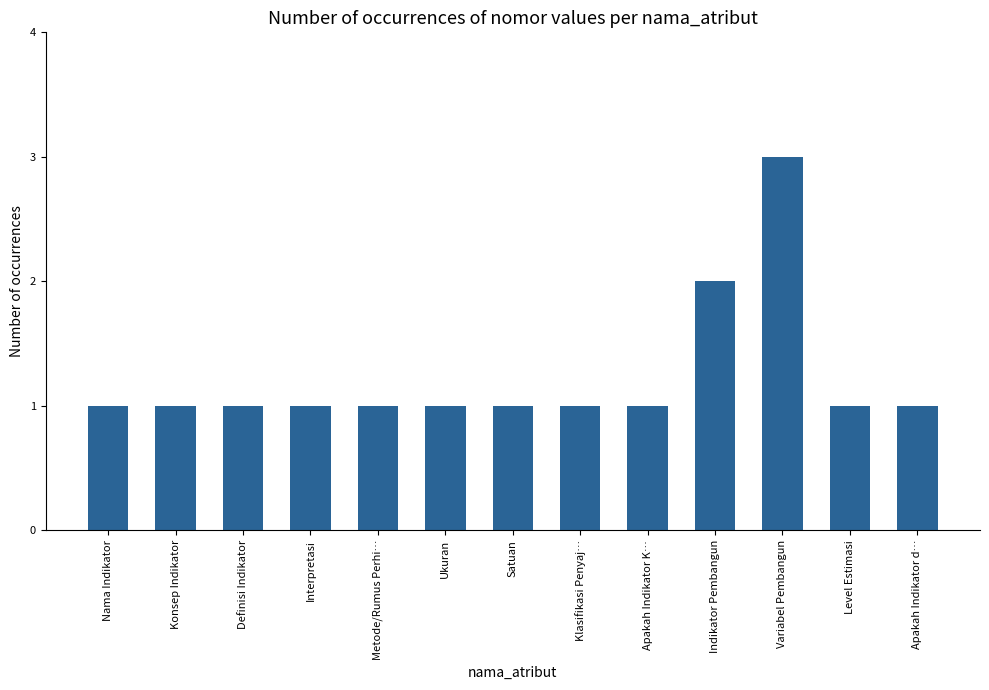

What position from the left is Interpretasi?

4